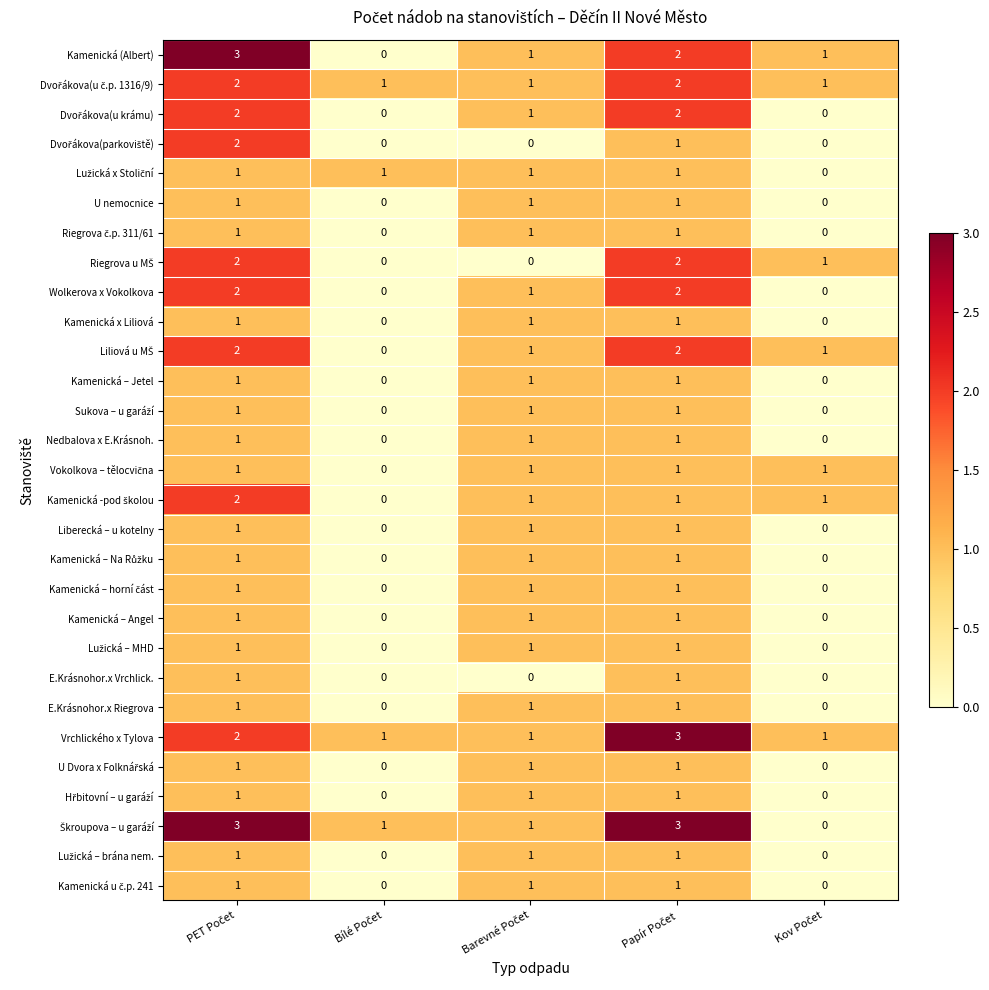

At how many categories does at least one series exceed 0?

5